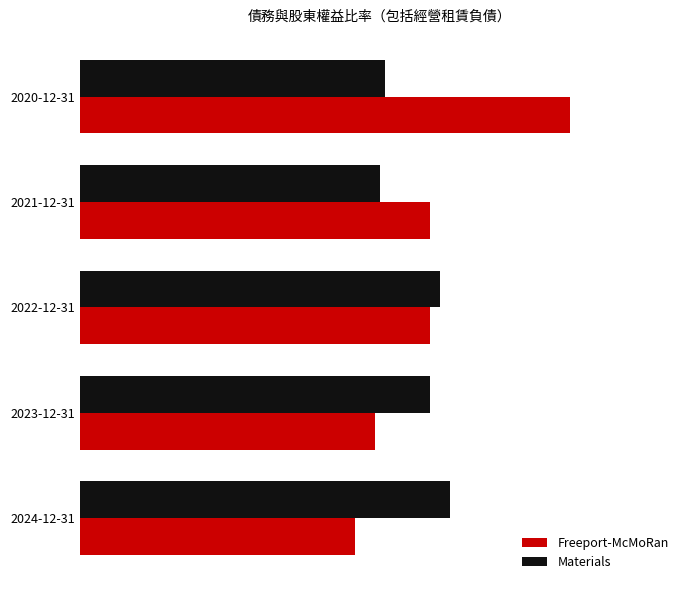

What is the value of the Materials bar at the 4th from the left?

0.6